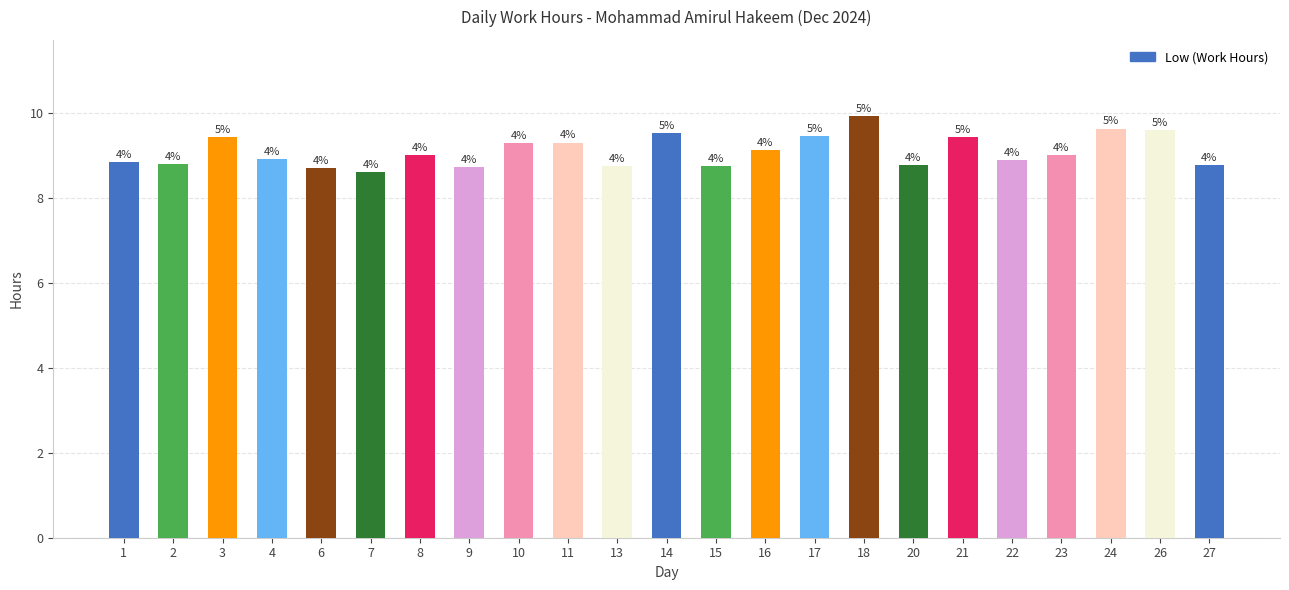

Is it true that the value at 2 is 8.8?

True